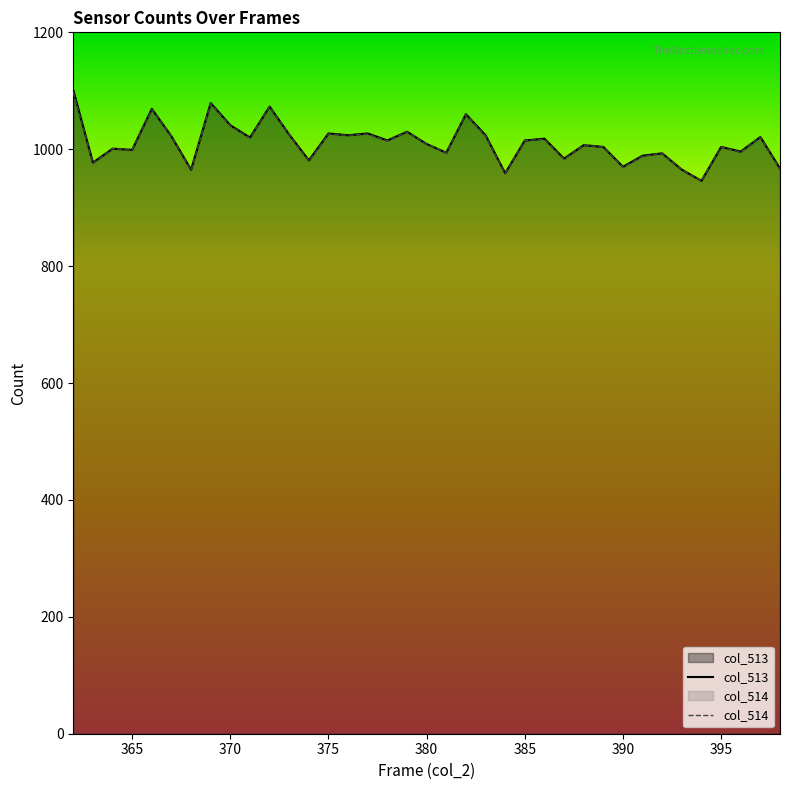

What is the value of the col_513 point at the 36th from the left?

1021